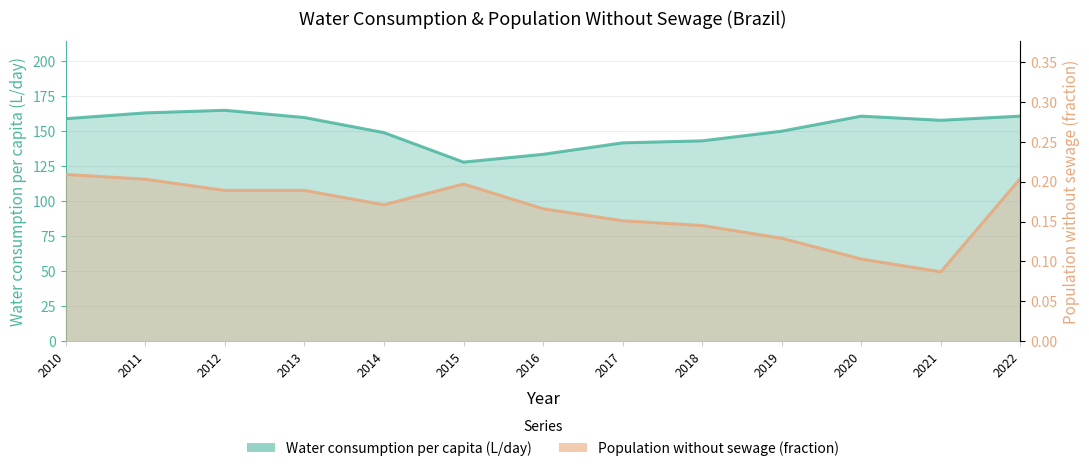

Which has a higher value, 2010 or 2012?

2012